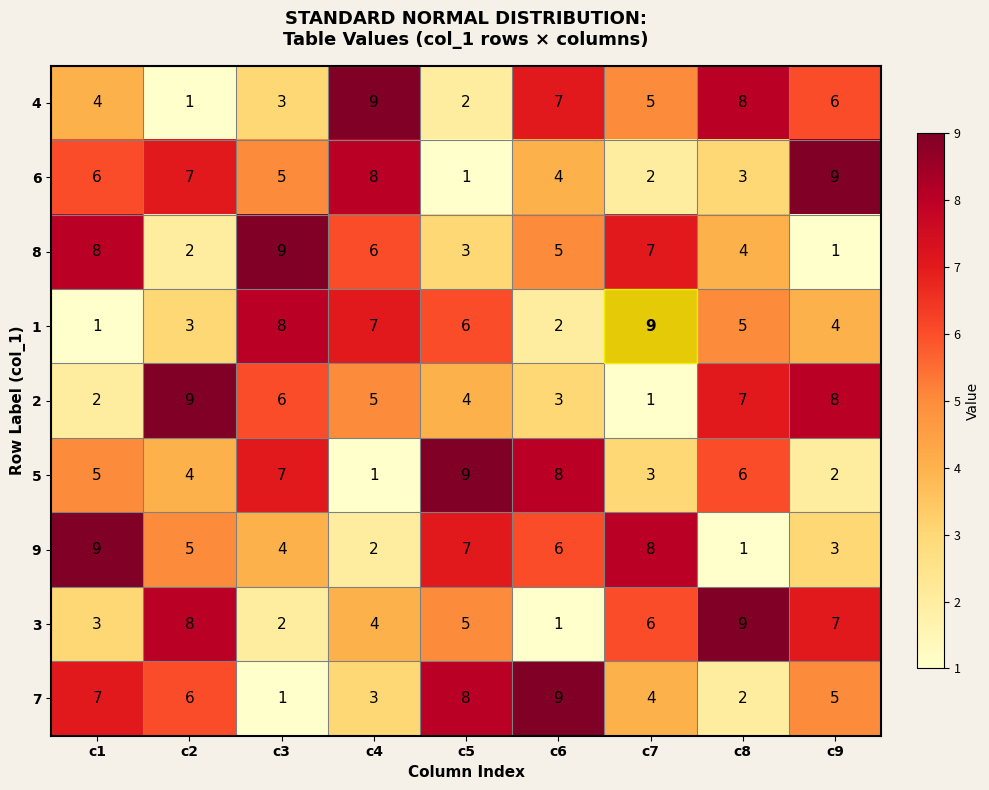

True or false: 4 has a value of 4 at c1.

True